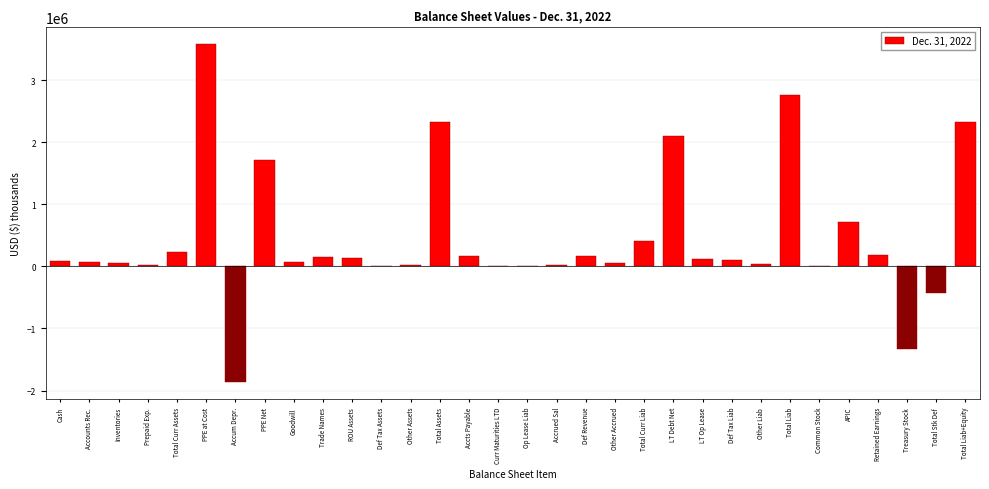

Is it true that the value at Total Assets is 1557012?

False